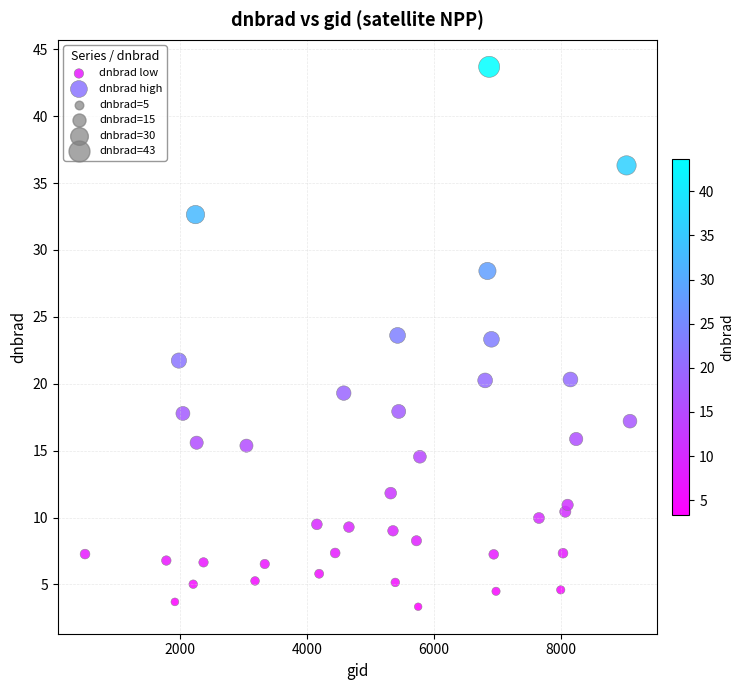

Which series contains the lowest Y value?

dnbrad low